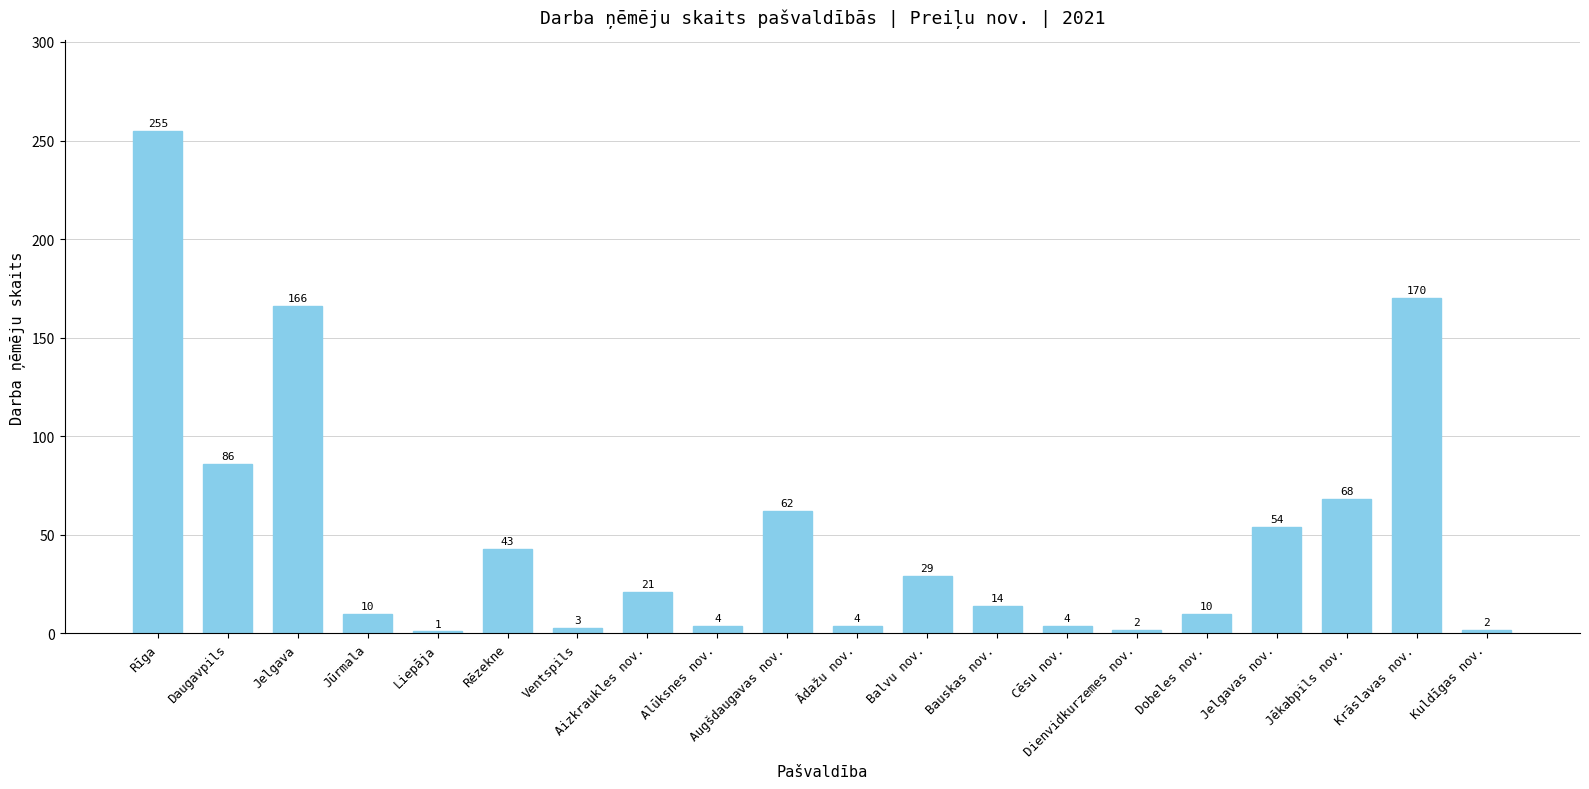

What is the sum of the values at Jēkabpils nov. and Kuldīgas nov.?

70